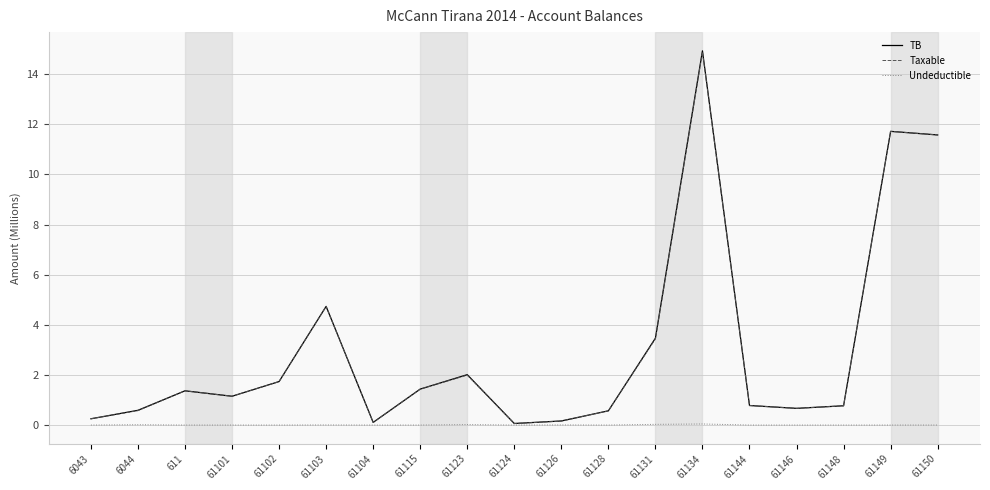

At which category is the sum across all series the highest?

61134